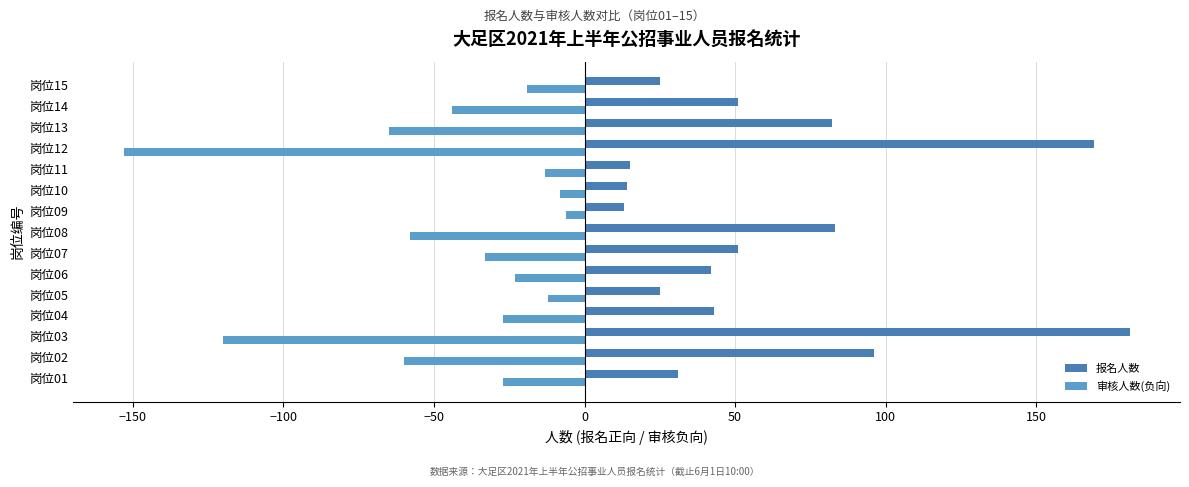

True or false: 审核人数(负向) has a value of -111 at 岗位13.

False